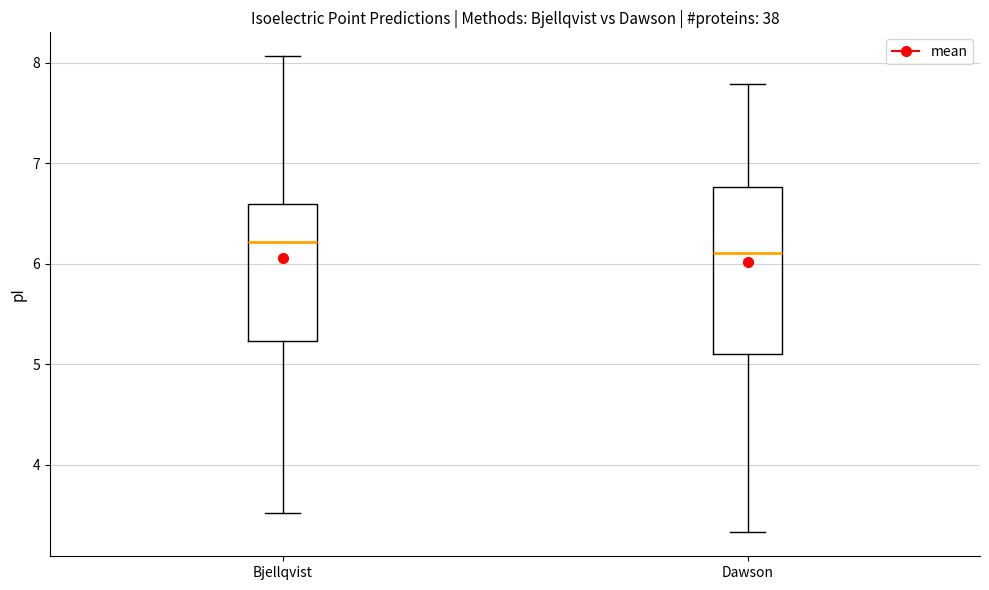

Reading left to right, read every box against the y-axis: the position of its median line, the range the box covers, and the ends of its whiskers. The values are not printed on the chart, so give them approximately, as read against the axis.

Bjellqvist: median 6.2, box 5.2 to 6.6, whiskers 3.5 to 8.1
Dawson: median 6.1, box 5.1 to 6.8, whiskers 3.3 to 7.8